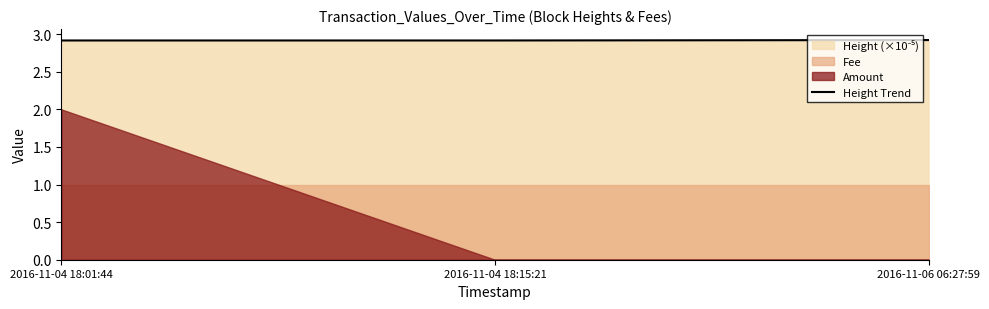

Which category has the highest value across all series?

2016-11-06 06:27:59